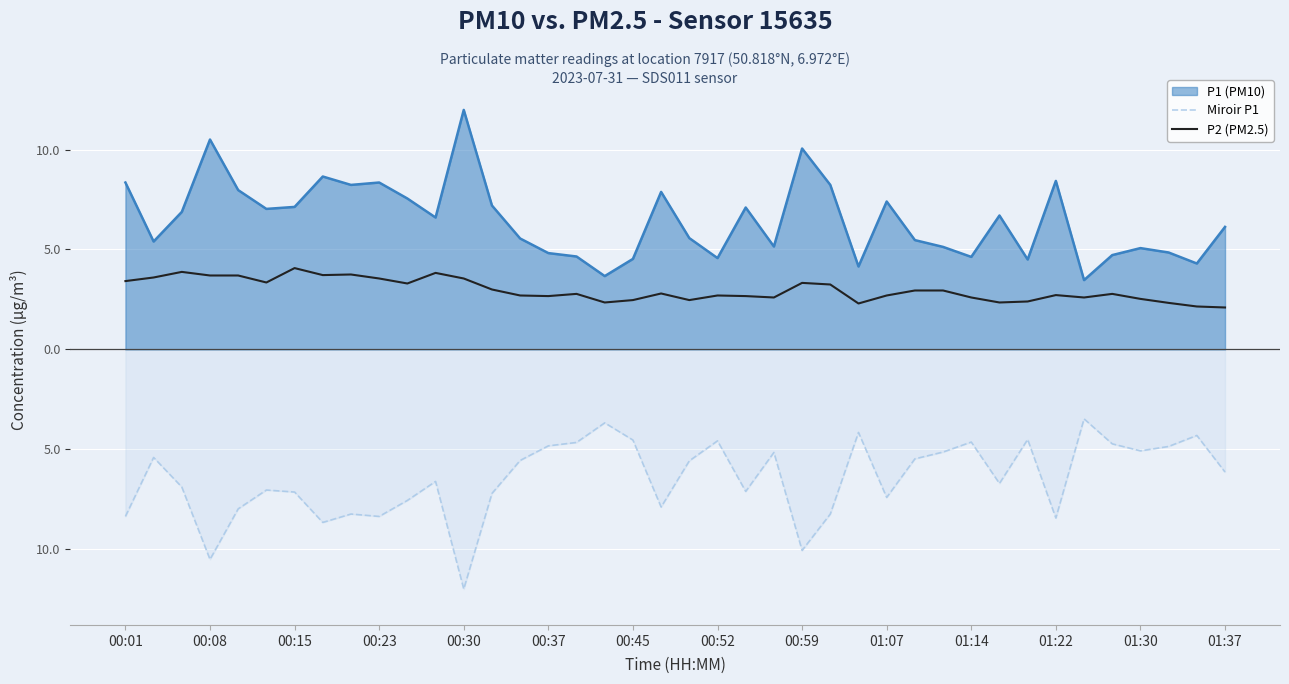

True or false: P2 (PM2.5) and Miroir P1 cross at least once.

False